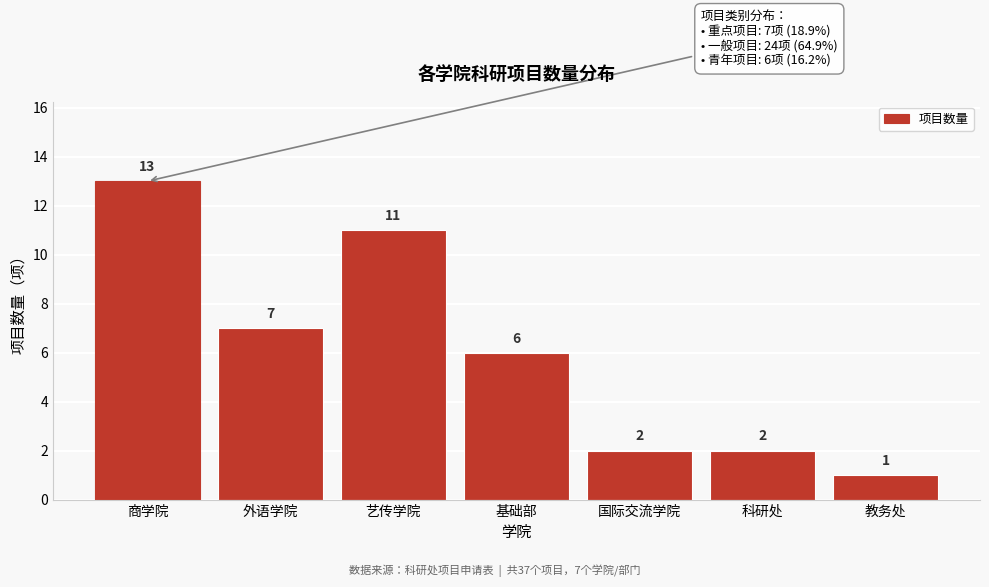

Reading left to right, extract all data points from this chart.

商学院=13	外语学院=7	艺传学院=11	基础部=6	国际交流学院=2	科研处=2	教务处=1